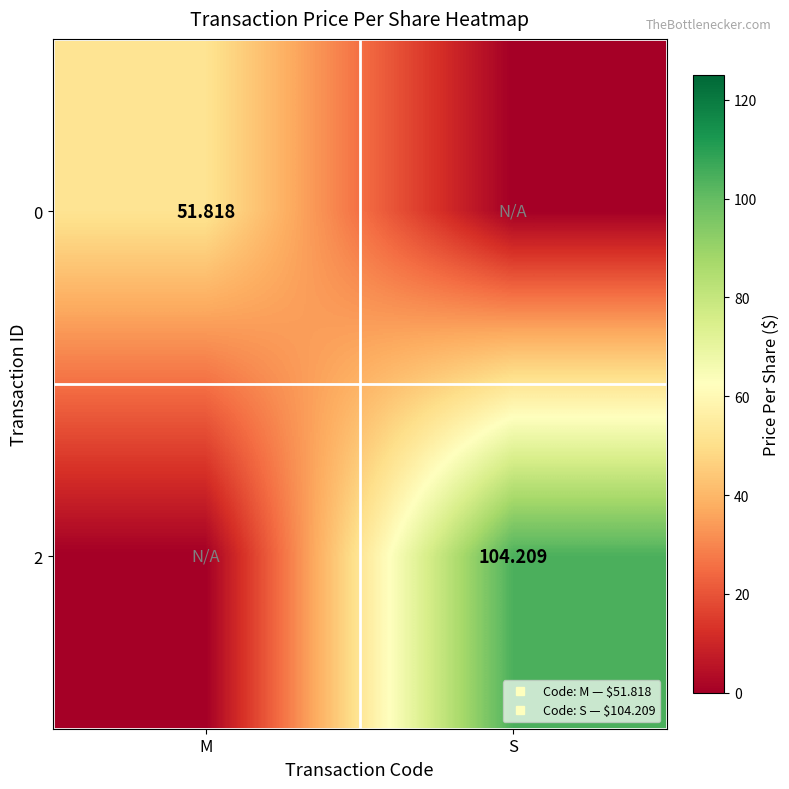

Rank the series by their maximum value, from highest to lowest.

2, 0